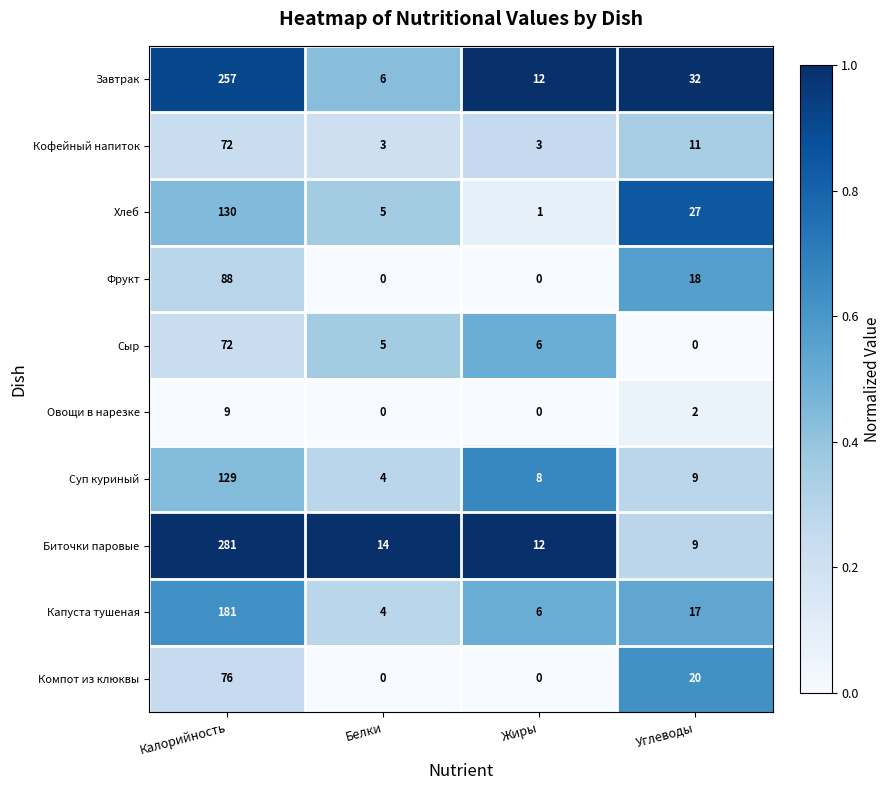

What is the total value across all series at Жиры?

48